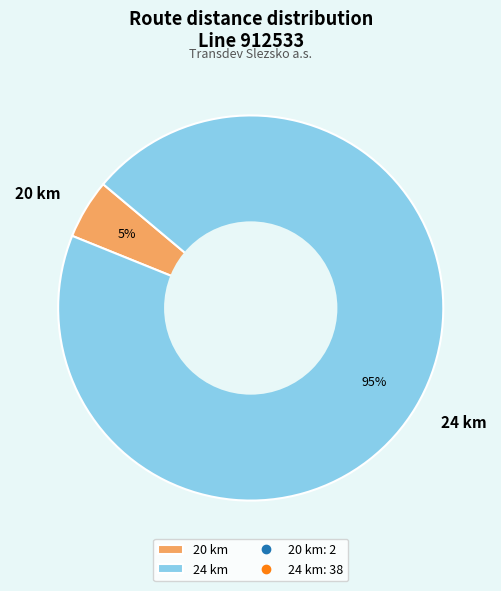

Which category has the smallest portion of the pie?

20 km